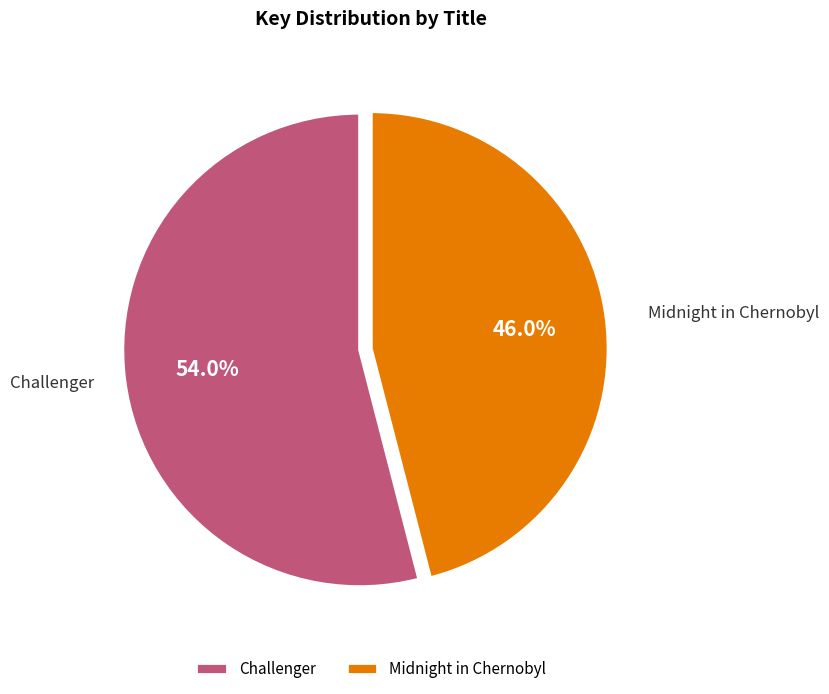

Is the sum of Midnight in Chernobyl and Challenger greater than half?

Yes